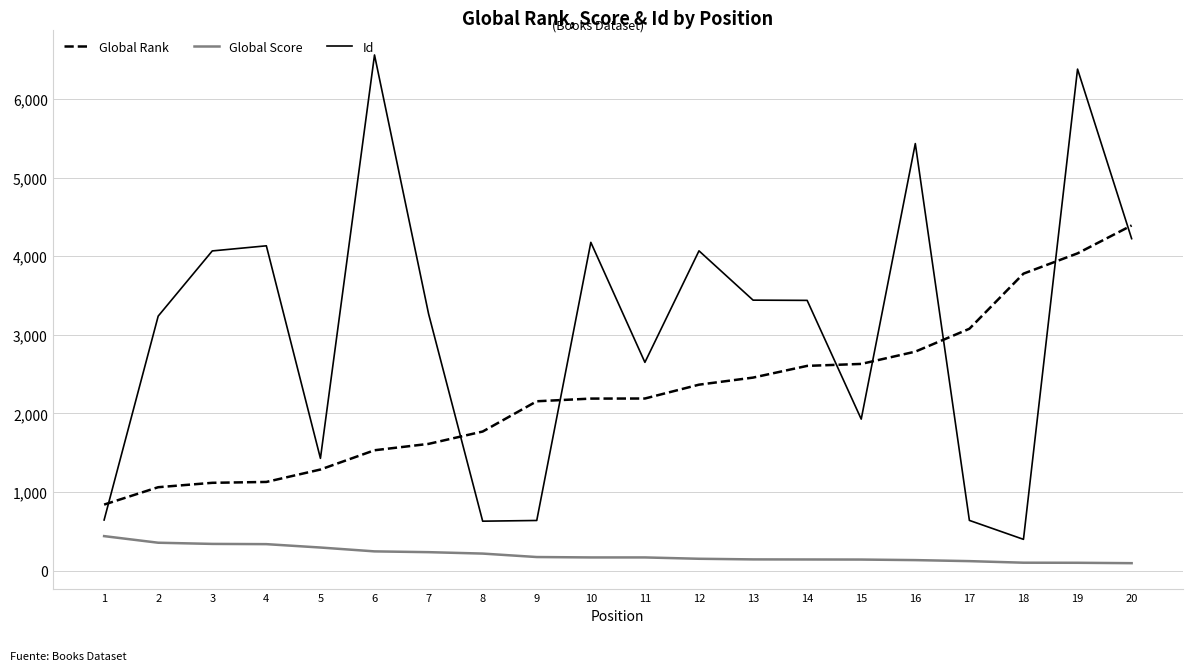

True or false: Id has a value of 2318 at 3.

False